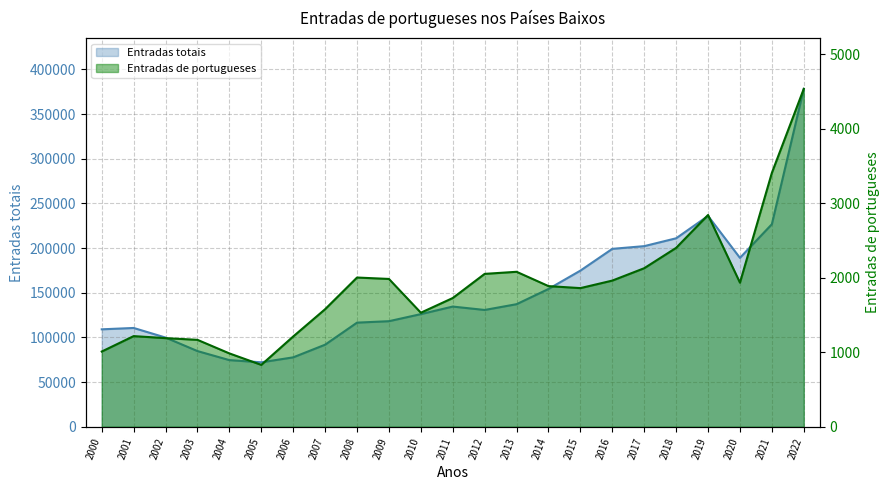

Reading left to right, list all the values displayed in this chart.

Entradas totais: 109033	110554	99808	84686	74572	72110	77666	91835	116517	118130	126035	134500	130698	137160	154193	174733	199091	202126	210917	235954	189007	226648	378122
Entradas de portugueses: 1009	1216	1189	1166	984	830	1211	1577	2002	1983	1530	1727	2051	2079	1887	1860	1961	2127	2400	2841	1933	3406	4533